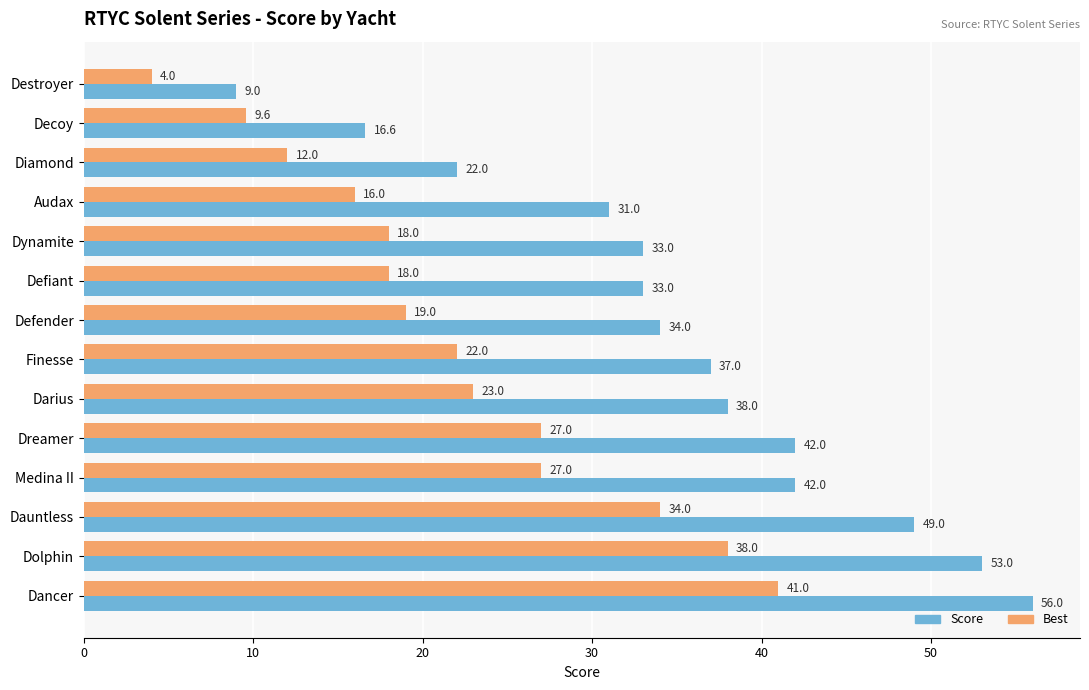

Which series has the largest range (max minus min)?

Score